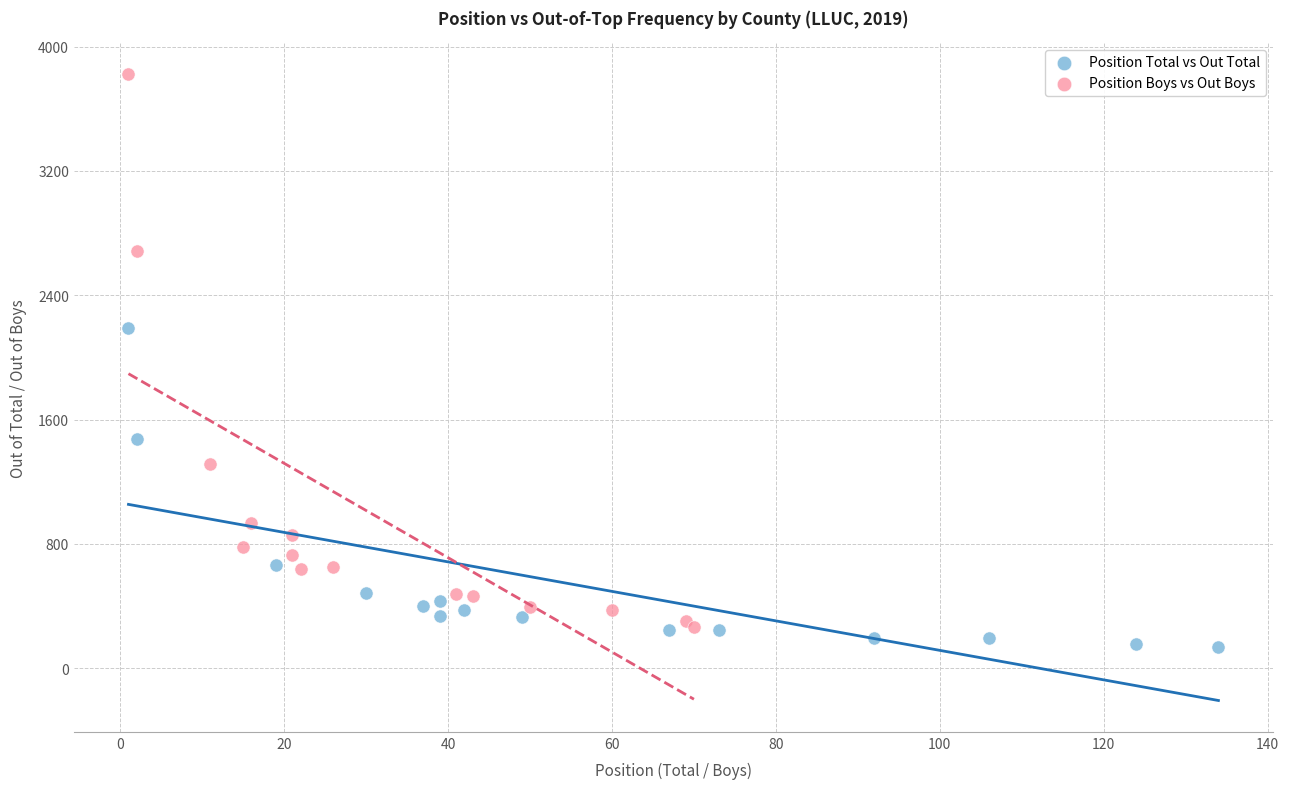

Which series contains the highest Y value?

Position Boys vs Out Boys